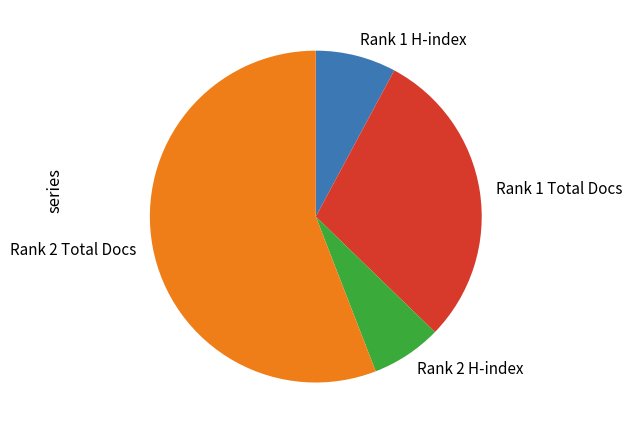

Is there any slice that represents more than half of the pie?

Yes